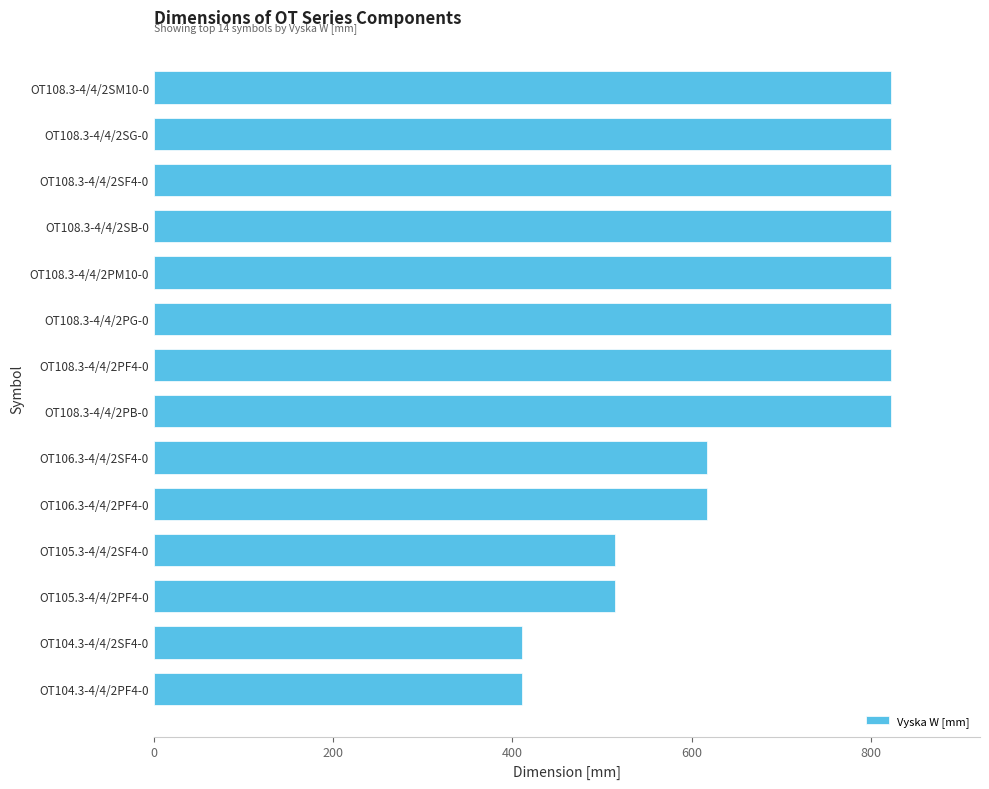

What is the sum of all values?

9668